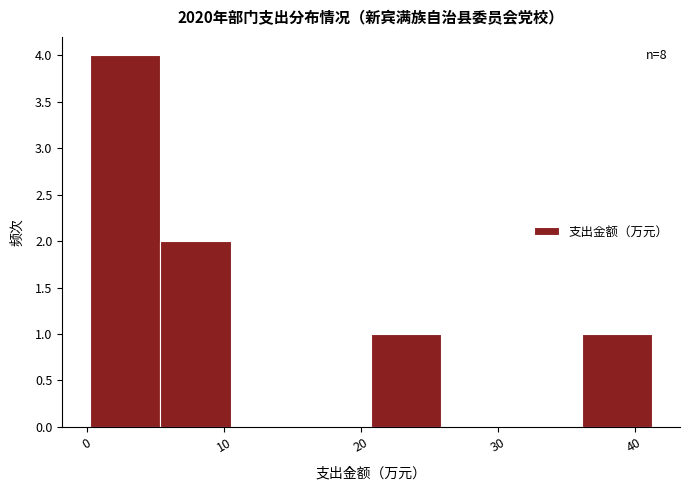

Which range on the x-axis has the tallest bar?

0 to 5